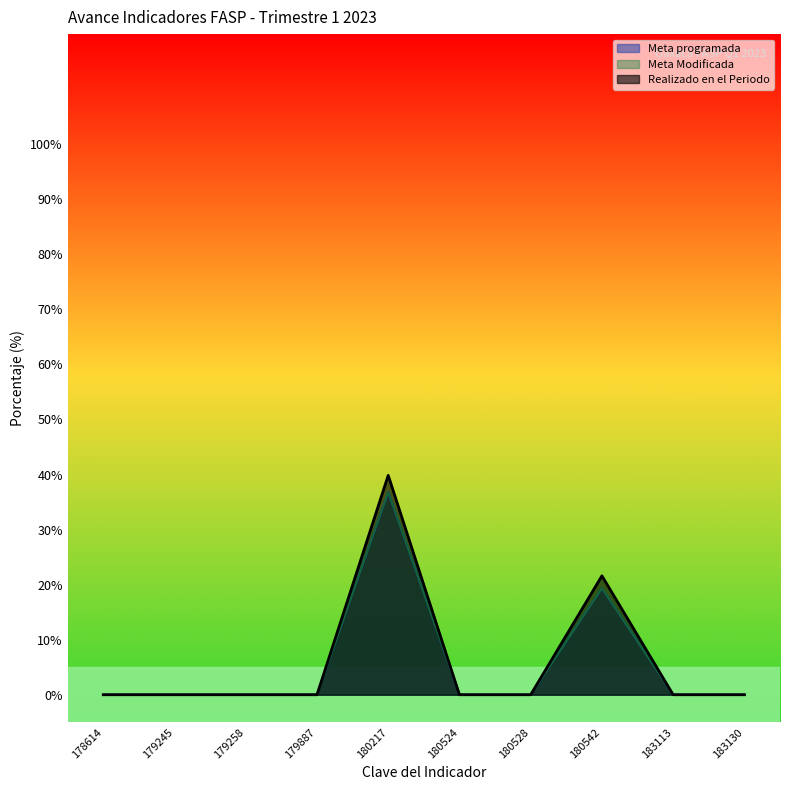

Count the number of data series in this chart.

3